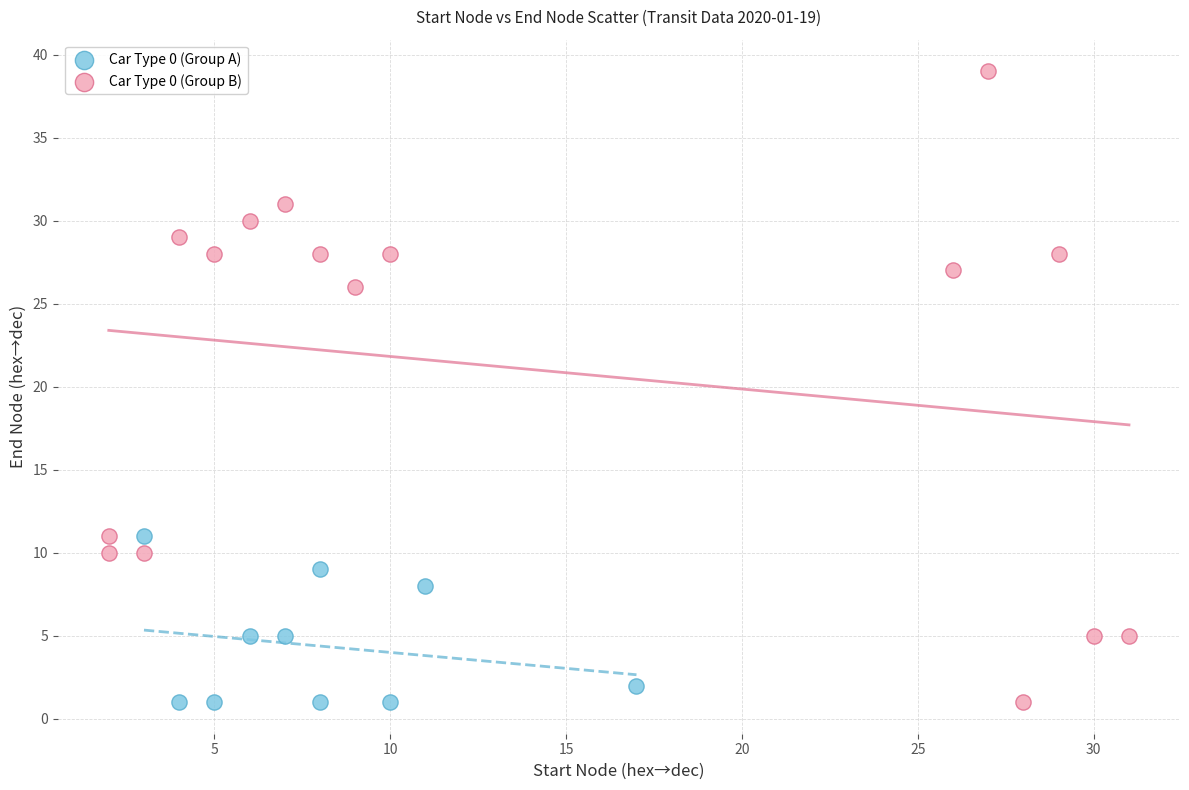

Which series has the widest spread of Y values?

Car Type 0 (Group B)